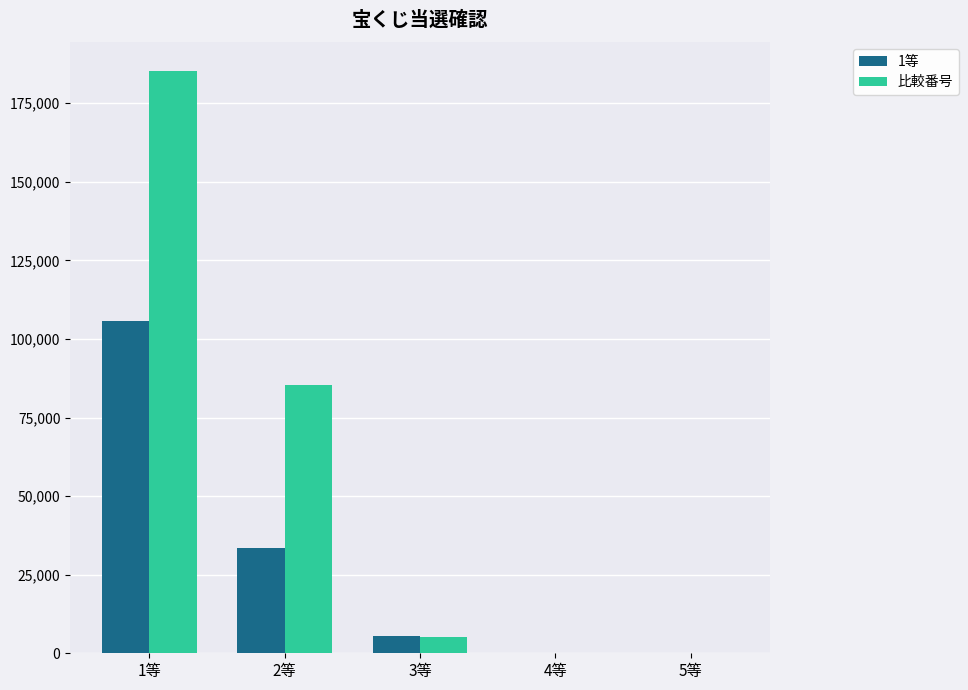

True or false: 比較番号 has a value of 5221 at 3等.

True